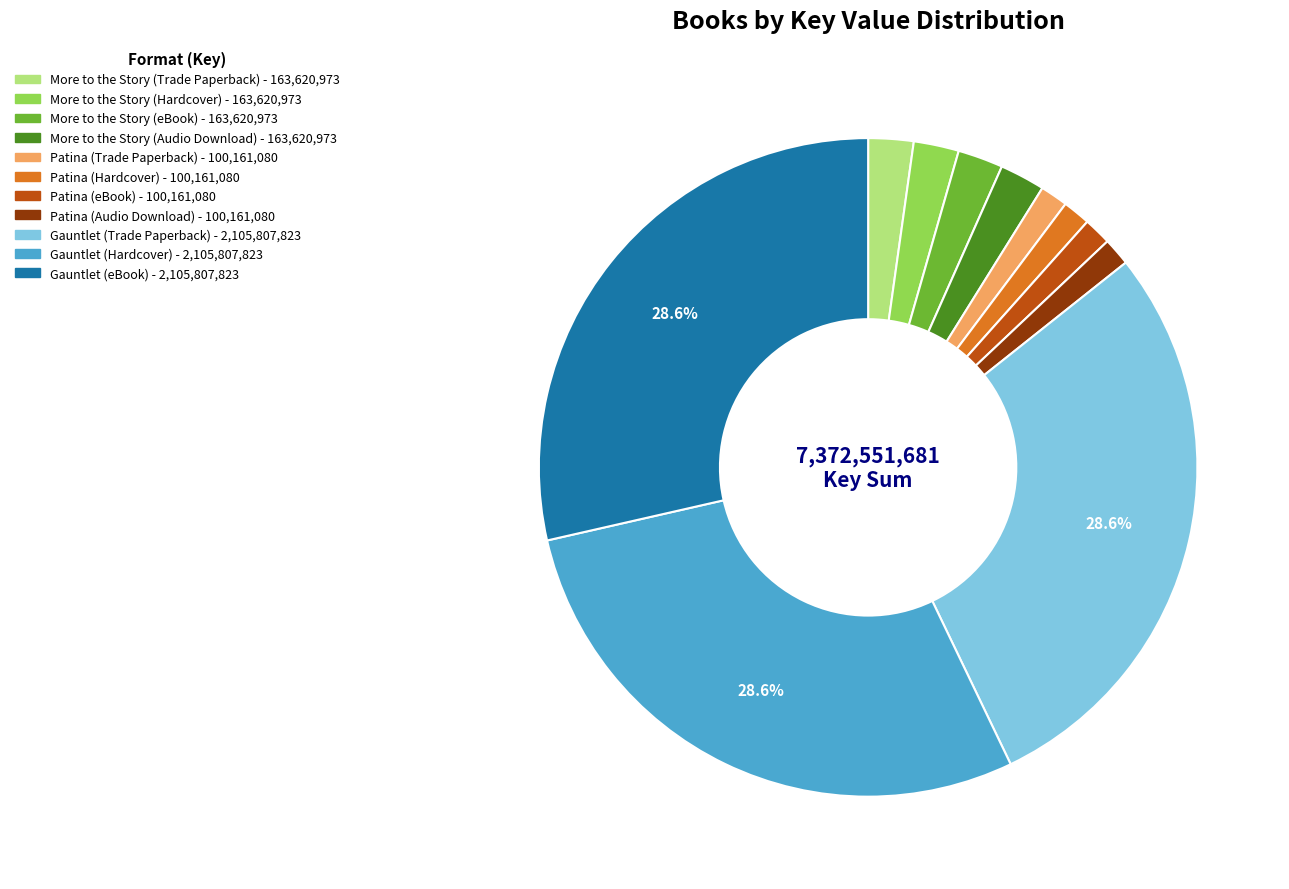

The Gauntlet (eBook) slice represents 29% of the pie. True or false?

True